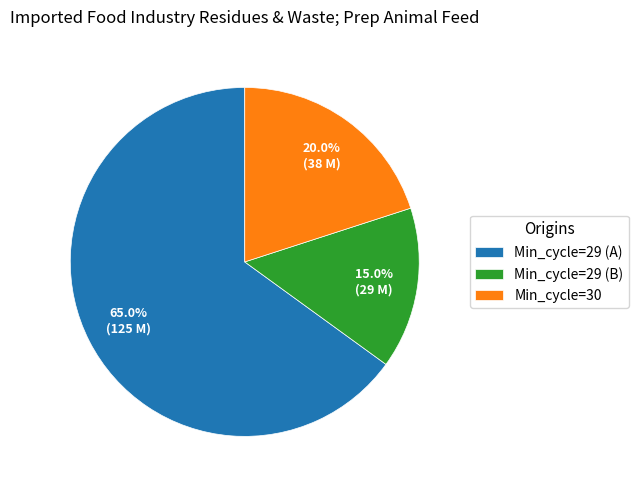

Which category has the biggest portion of the pie?

Min_cycle=29 (A)